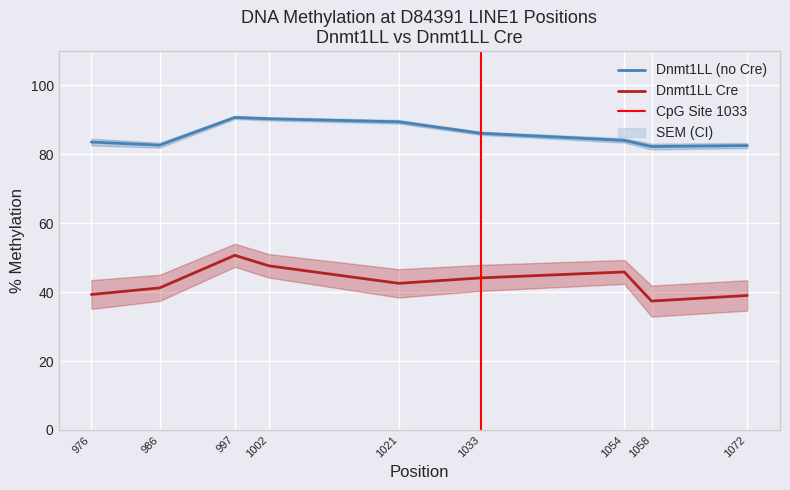

At which category is the sum across all series the highest?

997